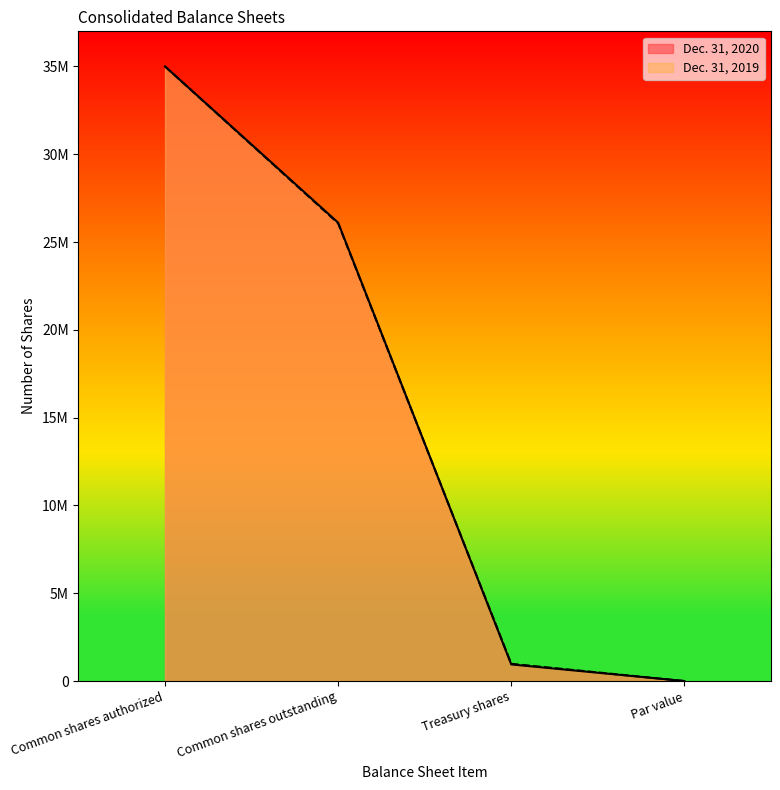

Between which two adjacent categories do Dec. 31, 2019 and Dec. 31, 2020 first intersect?

Common shares outstanding and Treasury shares